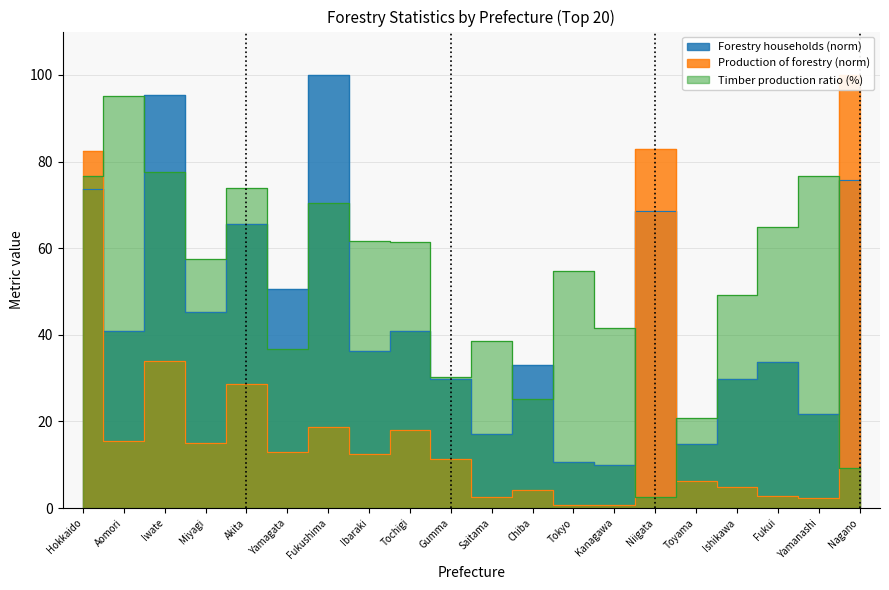

At which label does Timber production ratio (%) first exceed 57?

Hokkaido